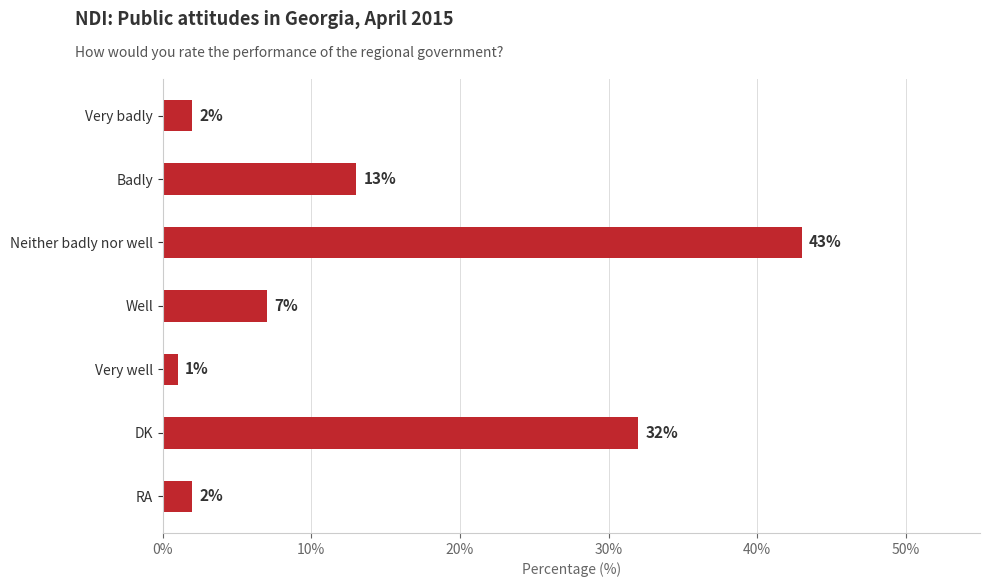

At which category does the chart reach its minimum across all series?

Very well